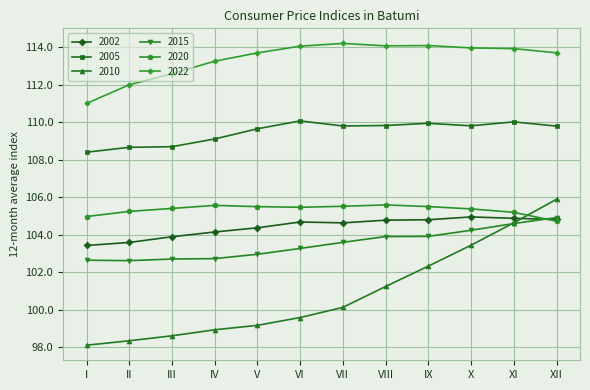

Which series has the largest range (max minus min)?

2010